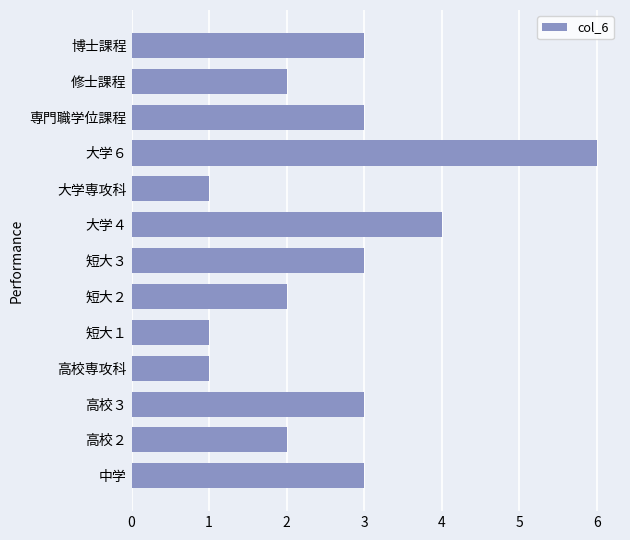

What is the difference between the maximum and minimum values?

5